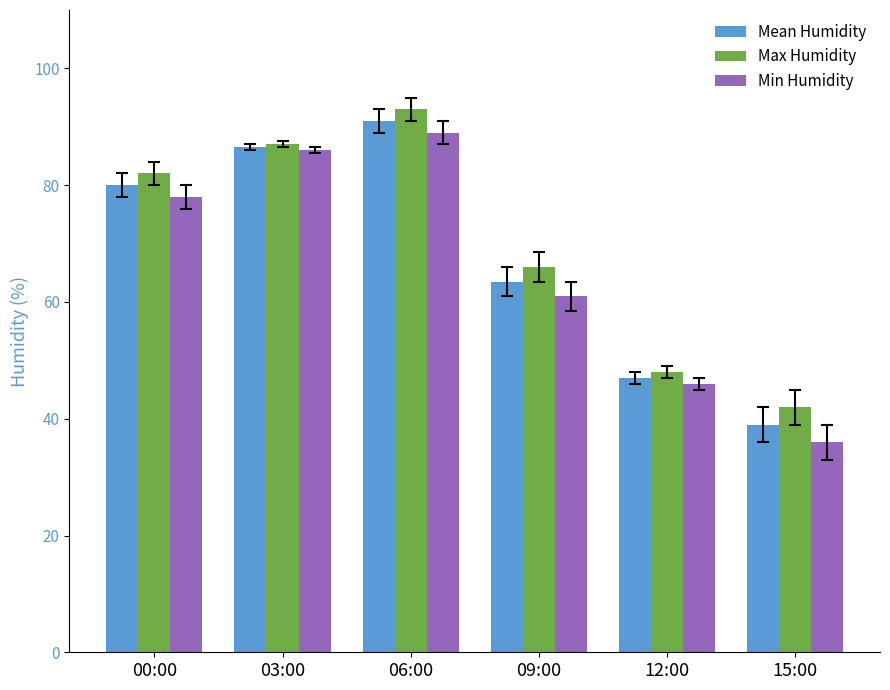

At how many categories does at least one series exceed 57?

4